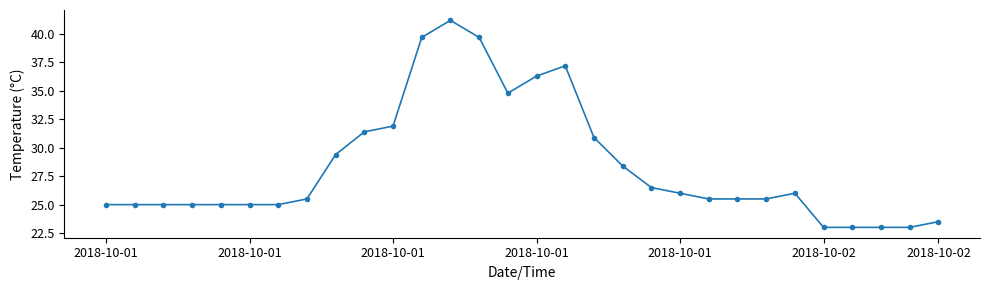

Reading left to right, list all the values displayed in this chart.

25.0	25.0	25.0	25.0	25.0	25.0	25.0	25.5	29.4	31.4	31.9	39.7	41.2	39.7	34.8	36.3	37.2	30.9	28.4	26.5	26.0	25.5	25.5	25.5	26.0	23.0	23.0	23.0	23.0	23.5